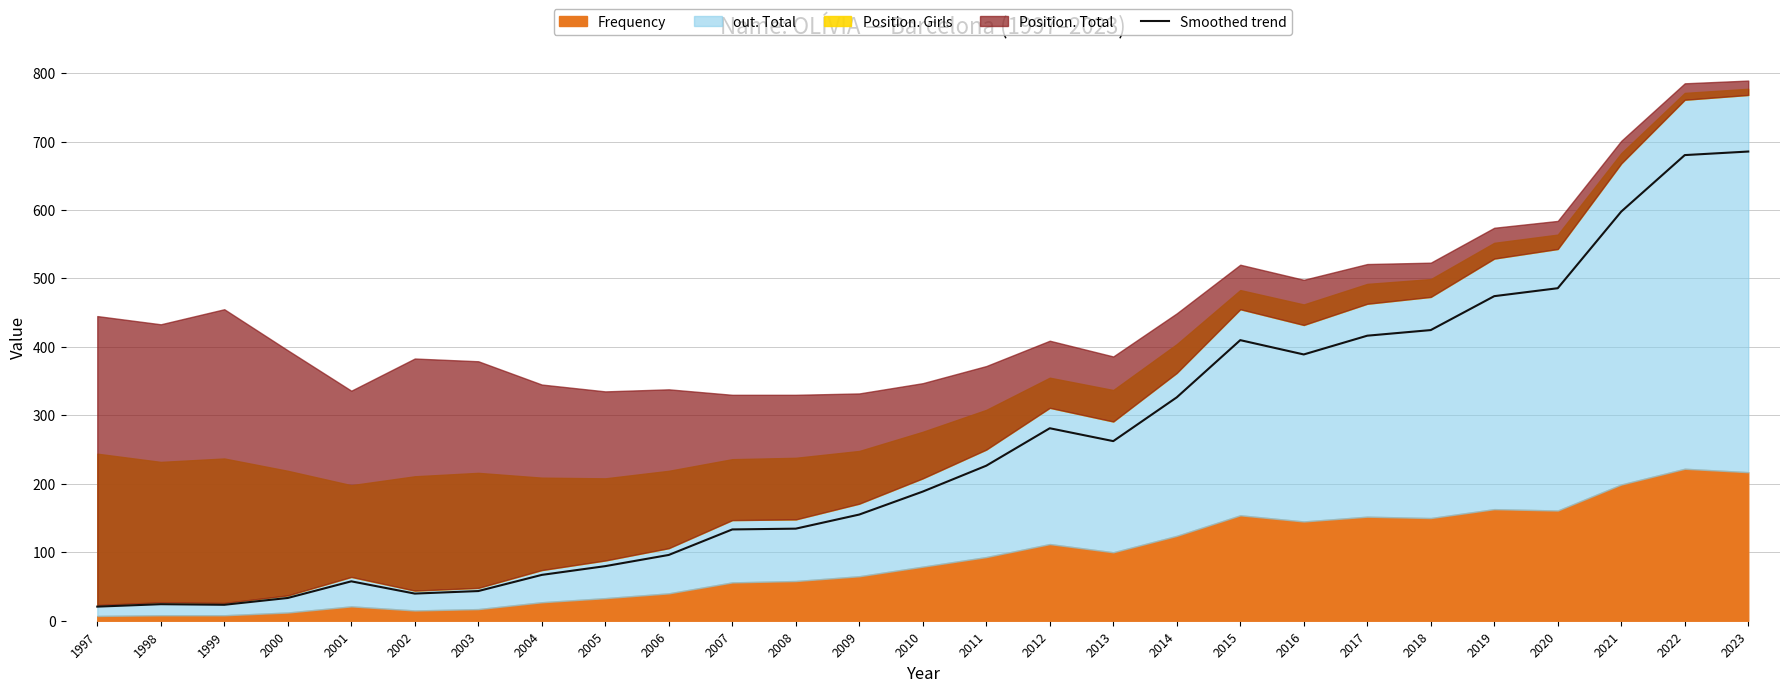

Approximately how many times larger is the value at 2012 compared to 2019?

0.6